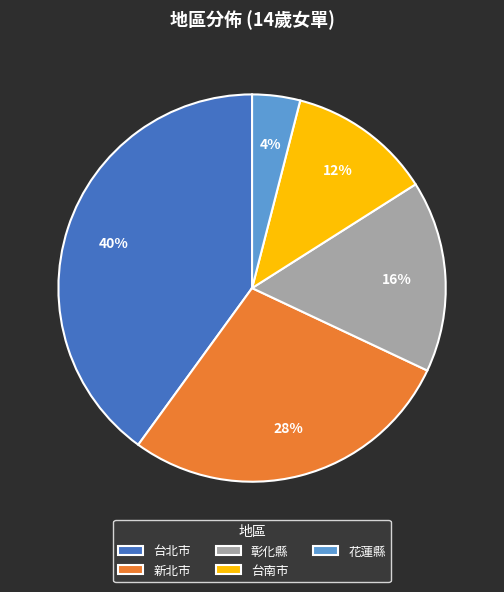

Do 彰化縣 and 台北市 together represent more than half of the pie?

Yes